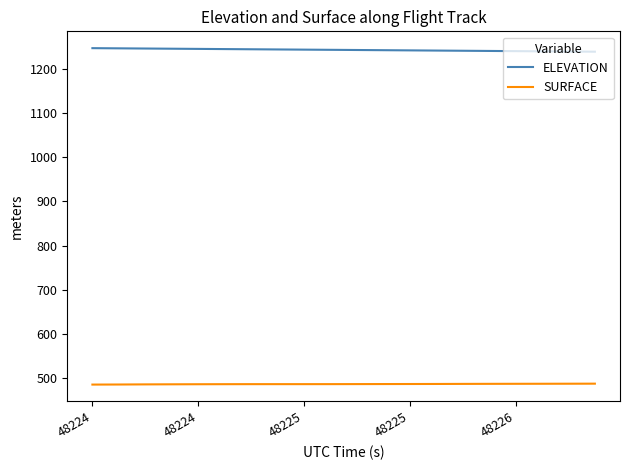

Rank the series by their average value, from lowest to highest.

SURFACE, ELEVATION